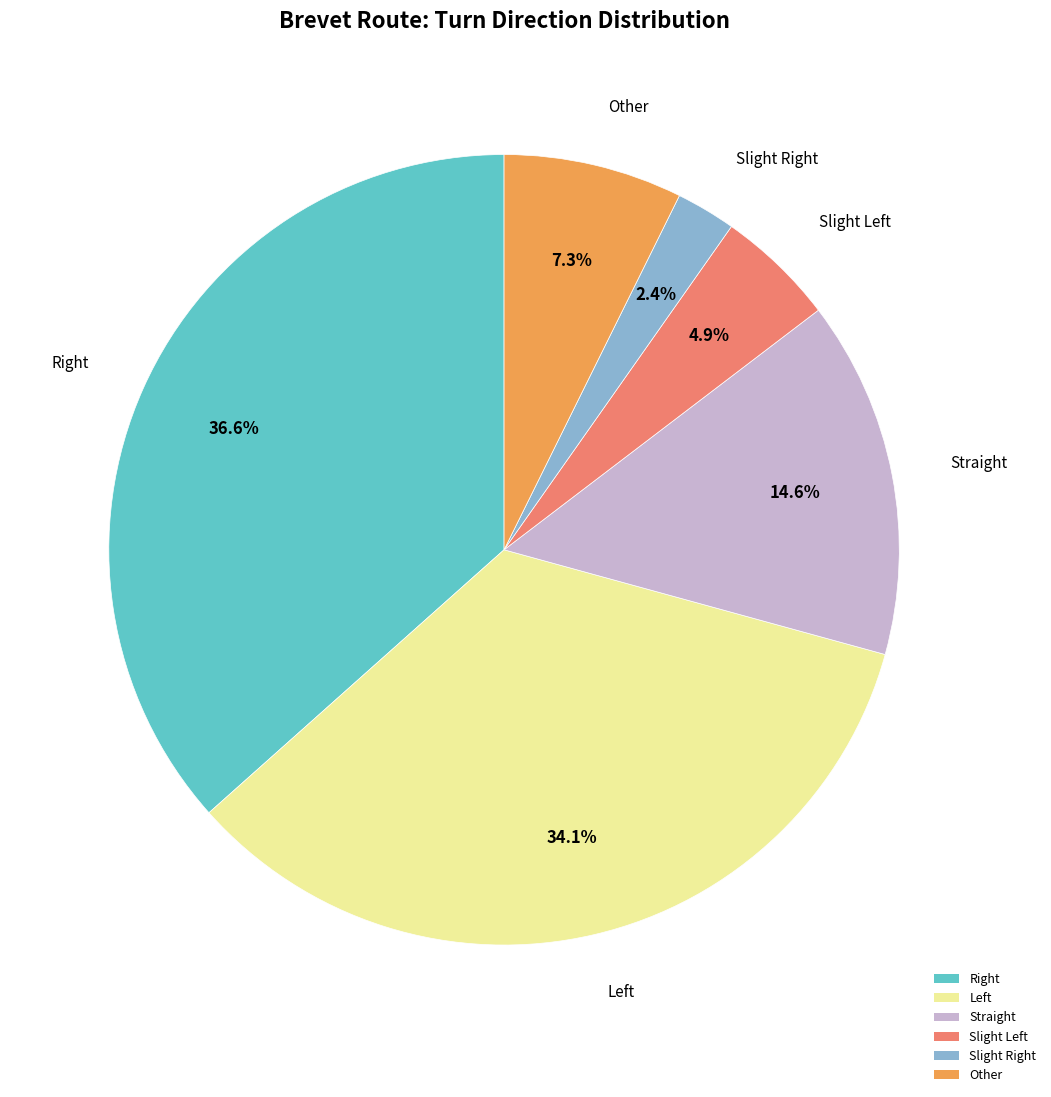

Which slice is the largest?

Right